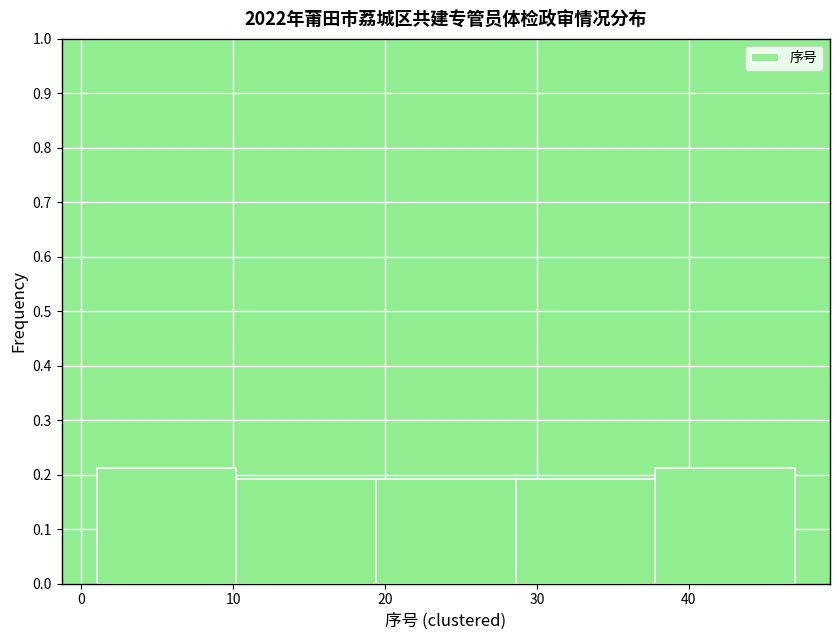

Reading left to right, transcribe this chart: for each bar, give the range it covers on the x-axis and its height. Neither the bar edges nor the heights are printed on the chart, so give them approximately, as read against the axes.

1.0 to 10.2: 0.21
10.2 to 19.4: 0.19
19.4 to 28.6: 0.19
28.6 to 37.8: 0.19
37.8 to 47.0: 0.21